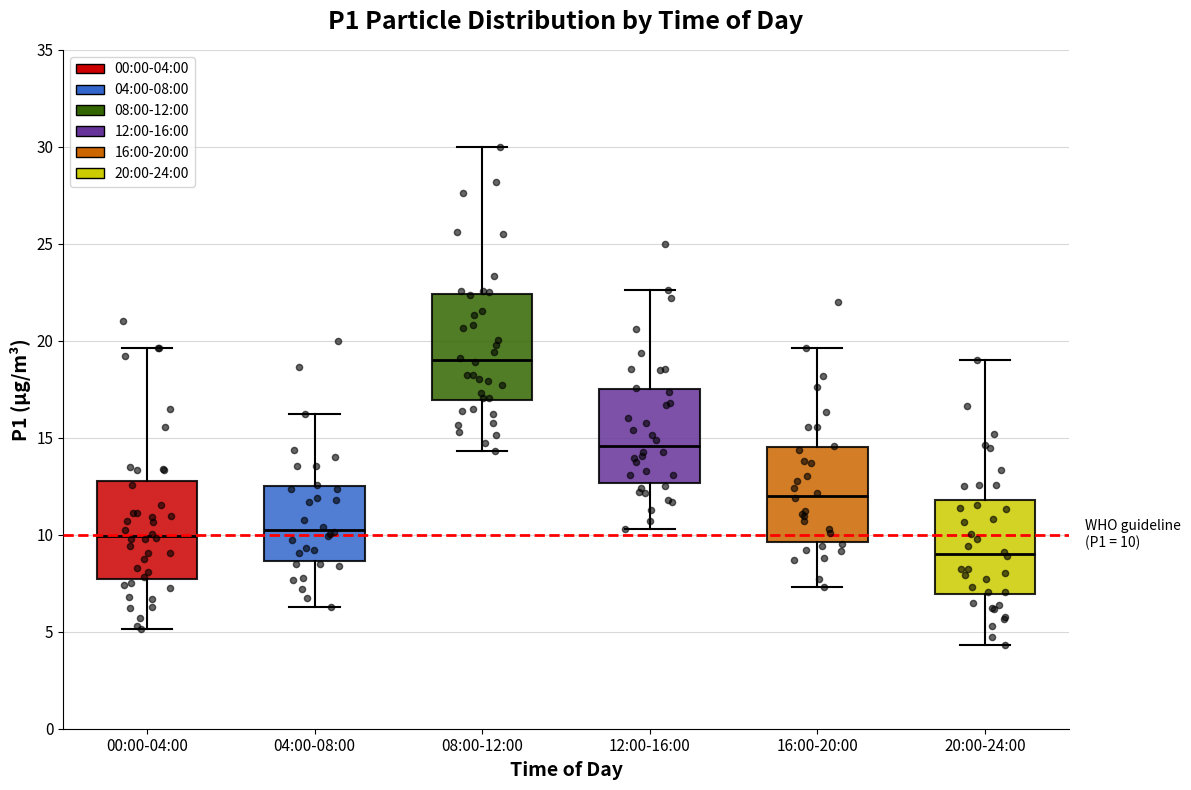

Which box has the lowest median line?

20:00-24:00